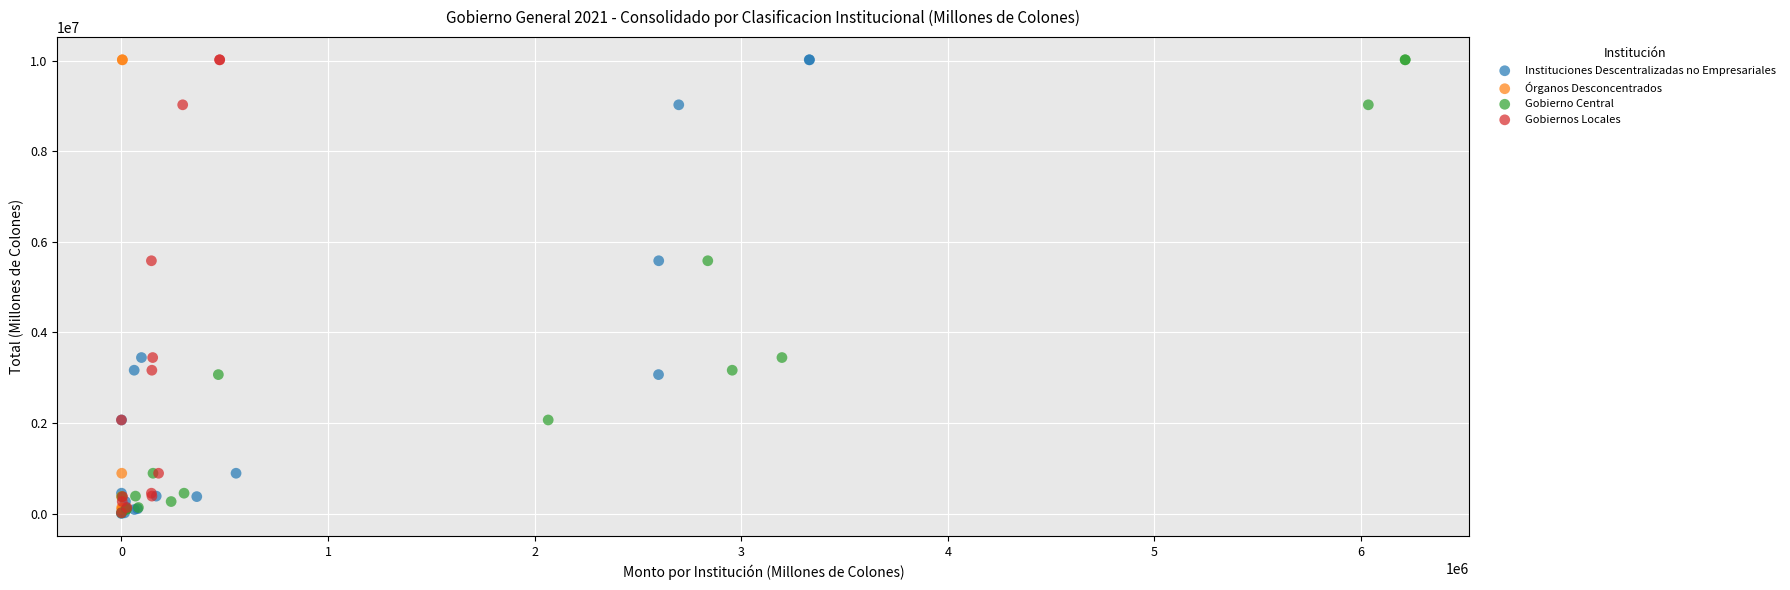

What are all the series names shown in the legend?

Instituciones Descentralizadas no Empresariales, Órganos Desconcentrados, Gobierno Central, Gobiernos Locales